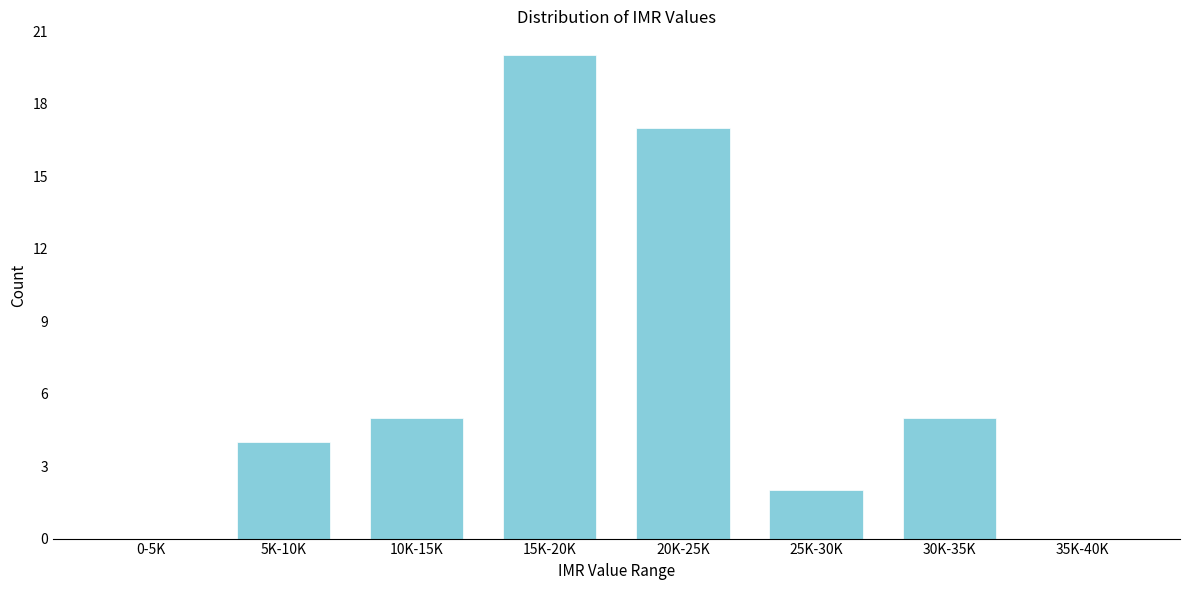

Reading left to right, what are all the values shown in this chart?

0-5K=0	5K-10K=4	10K-15K=5	15K-20K=20	20K-25K=17	25K-30K=2	30K-35K=5	35K-40K=0